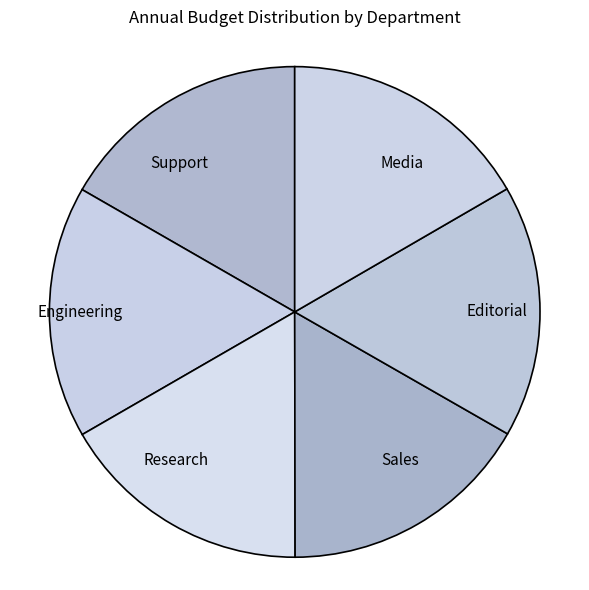

Approximately how many times larger is the value at Research compared to Engineering?

1.0